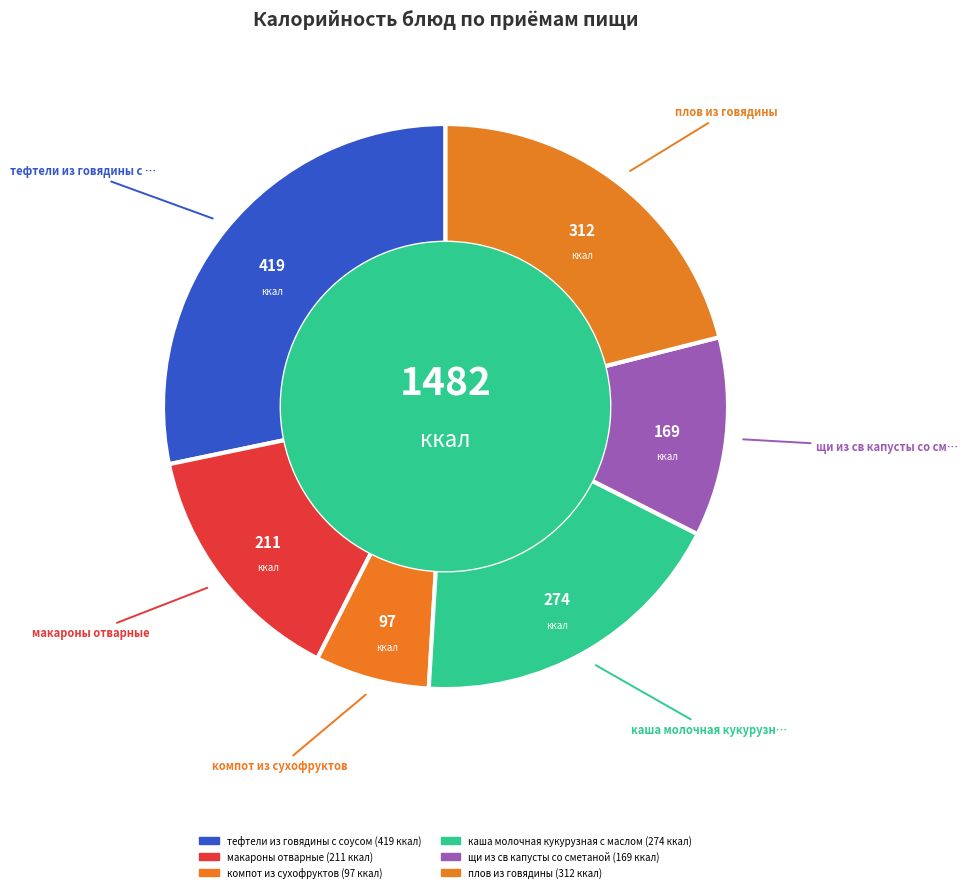

How many slices are in this pie chart?

6